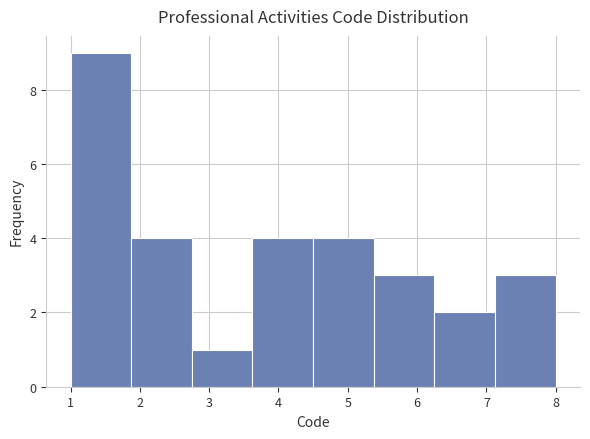

Reading left to right, list every bar in this chart as the range it spans on the x-axis followed by its height. Neither the bar edges nor the heights are printed on the chart, so give them approximately, as read against the axes.

1.0 to 1.9: 9
1.9 to 2.8: 4
2.8 to 3.6: 1
3.6 to 4.5: 4
4.5 to 5.4: 4
5.4 to 6.3: 3
6.3 to 7.1: 2
7.1 to 8.0: 3